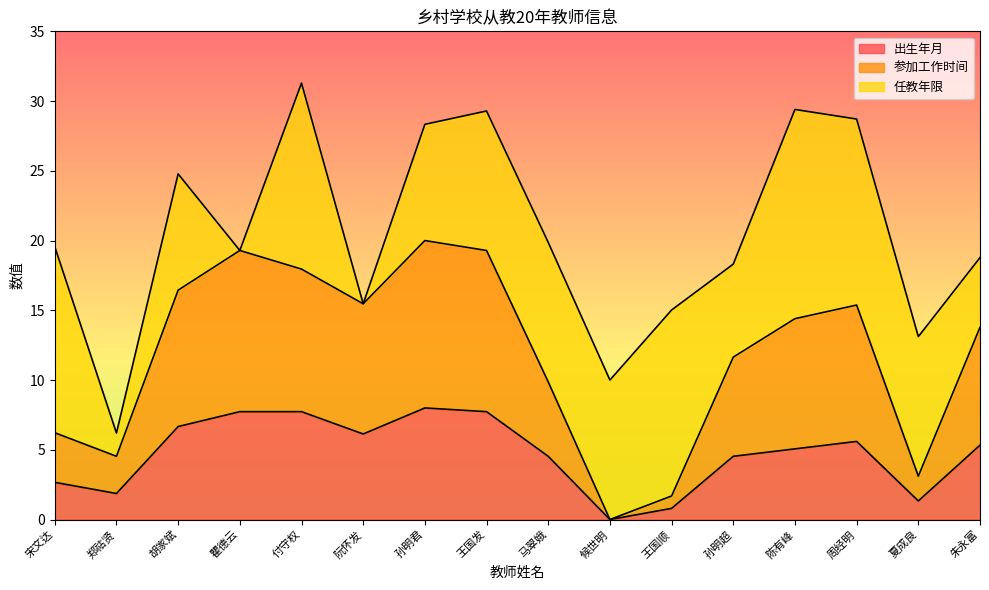

At which category does 出生年月 reach its first local peak?

孙明君